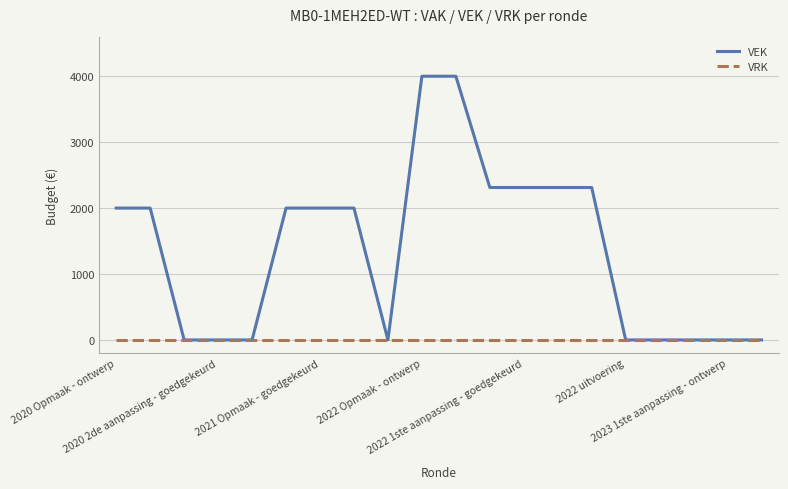

Which series has the widest spread of values?

VEK